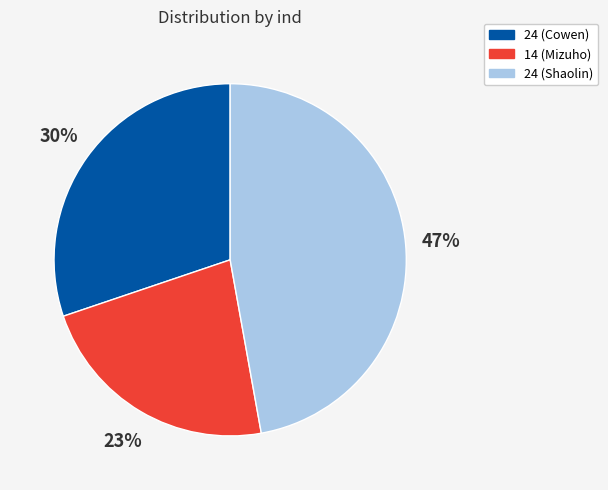

Approximately how many times larger is the value at 24 (Shaolin) compared to 24 (Cowen)?

1.6